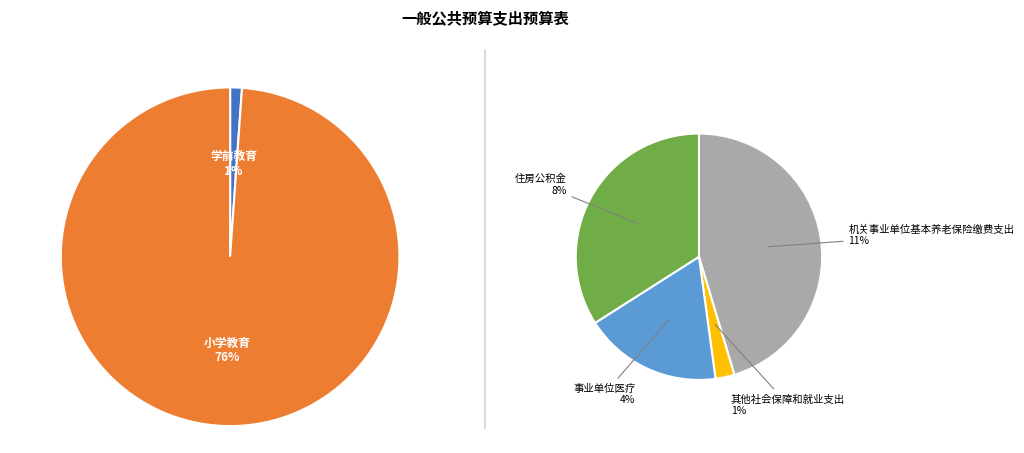

Is there any slice that represents more than half of the pie?

Yes